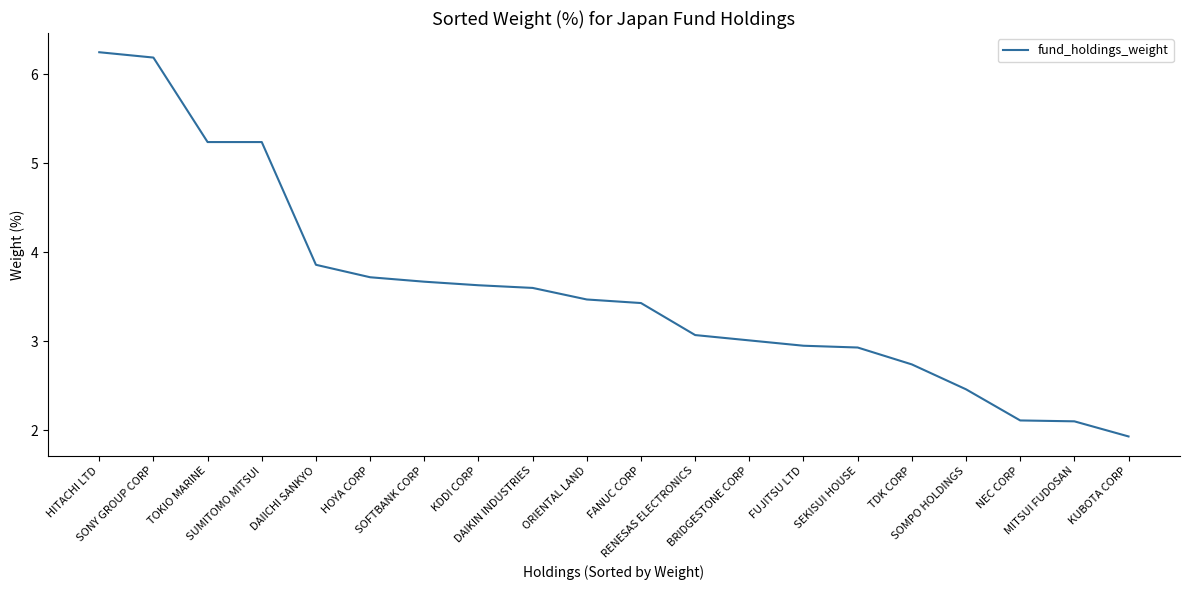

How many lines are shown in the chart?

1